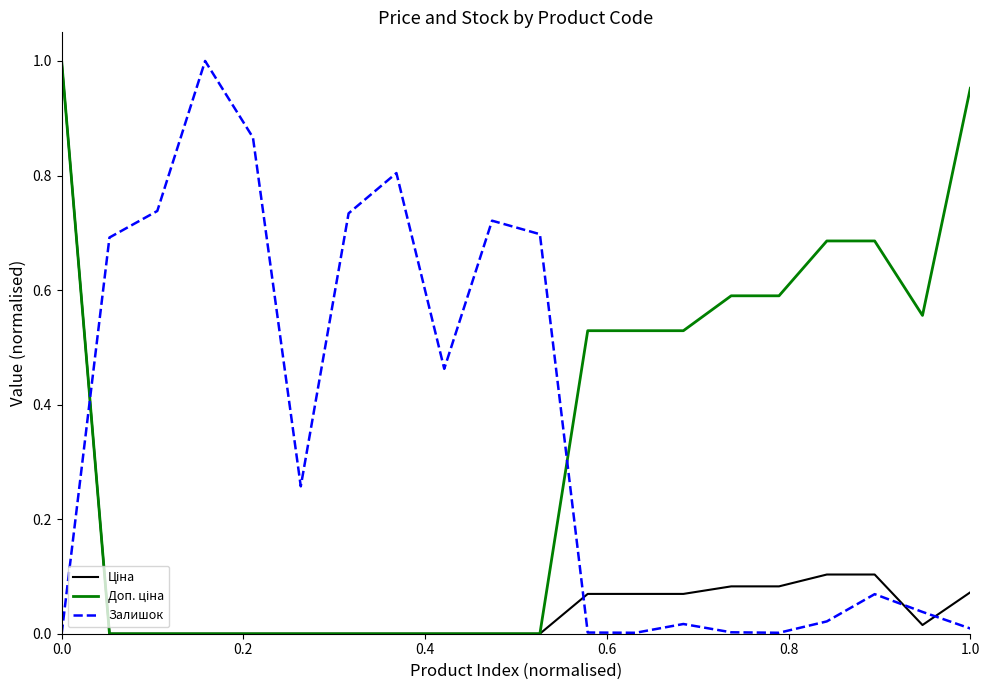

How many lines are shown in the chart?

3